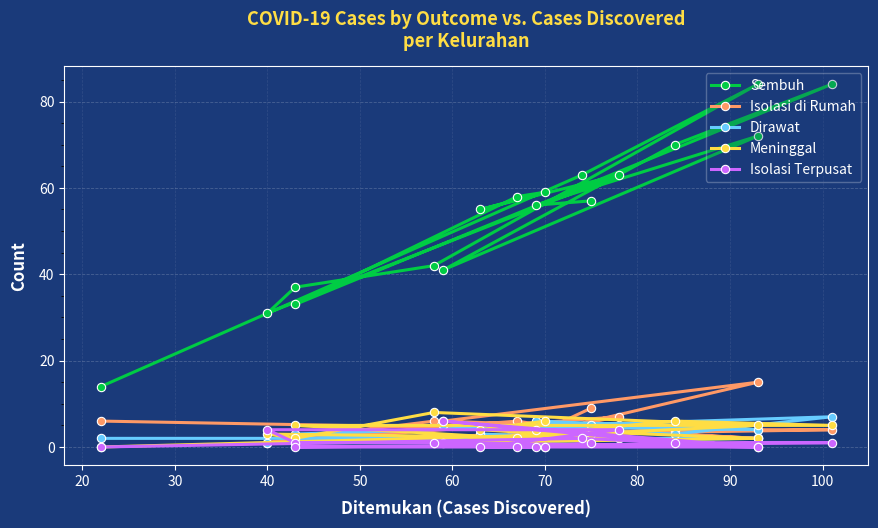

Which series has the largest range (max minus min)?

Sembuh